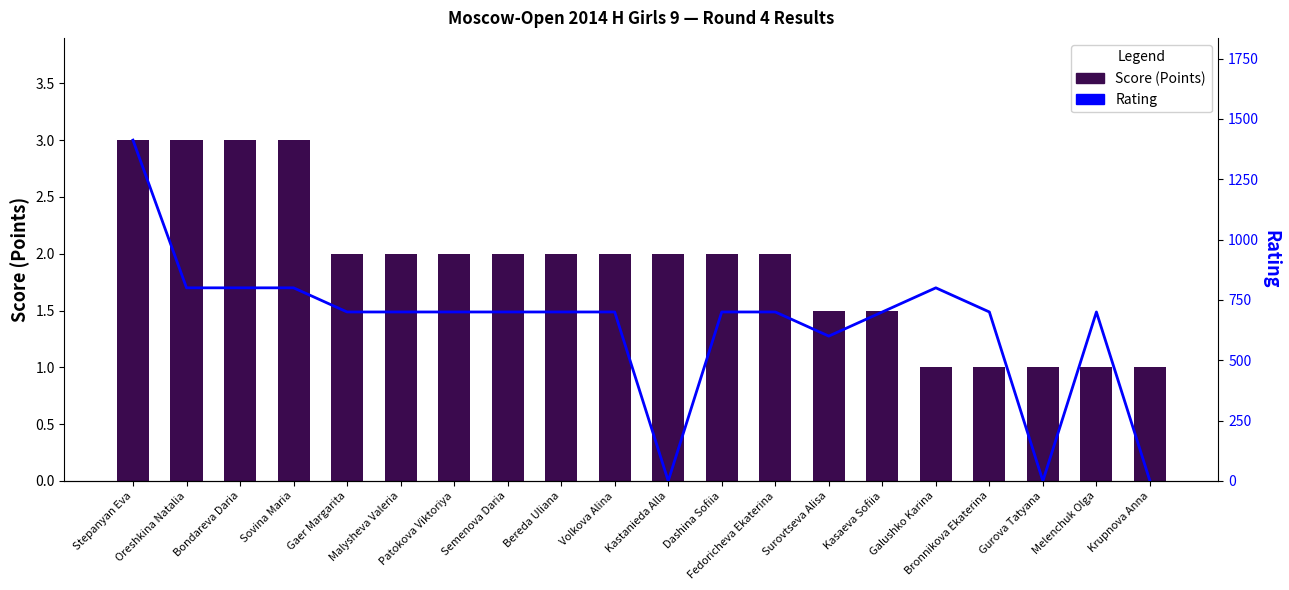

What is the spread (max minus min) of values at Stepanyan Eva?

1409.0